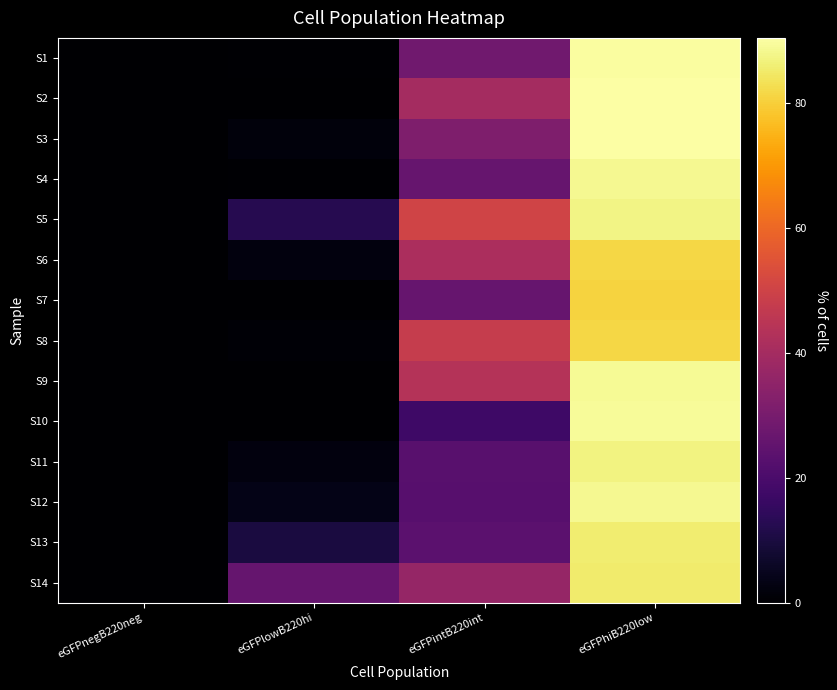

Which series changed the most between eGFPlowB220hi and eGFPintB220int?

S8